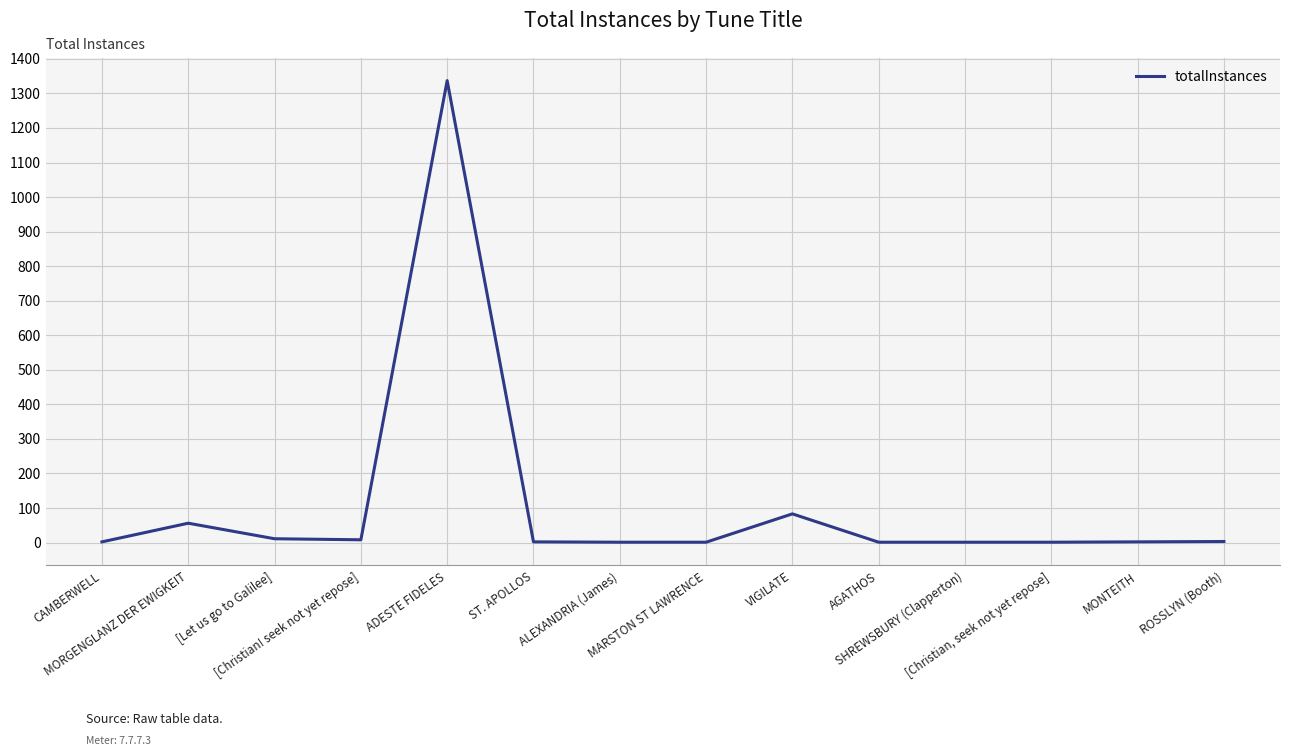

What is the minimum value shown in the chart?

1